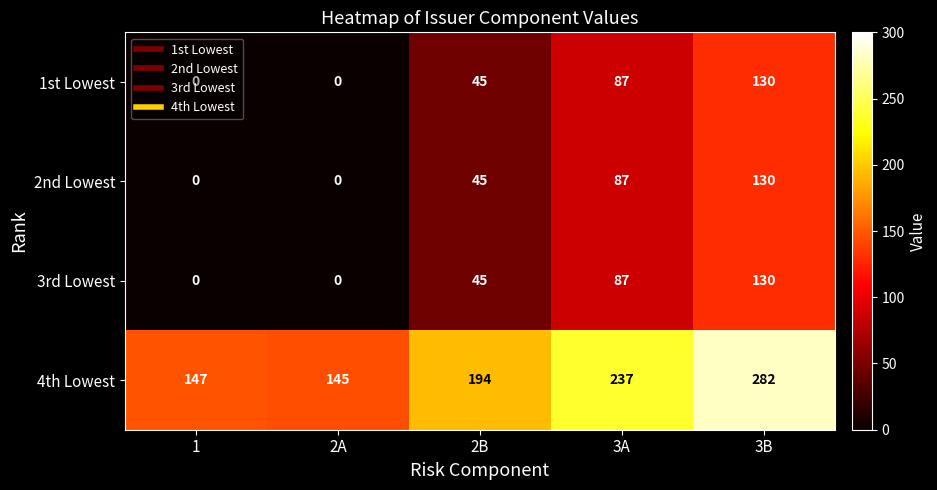

Which series has the largest range (max minus min)?

4th Lowest